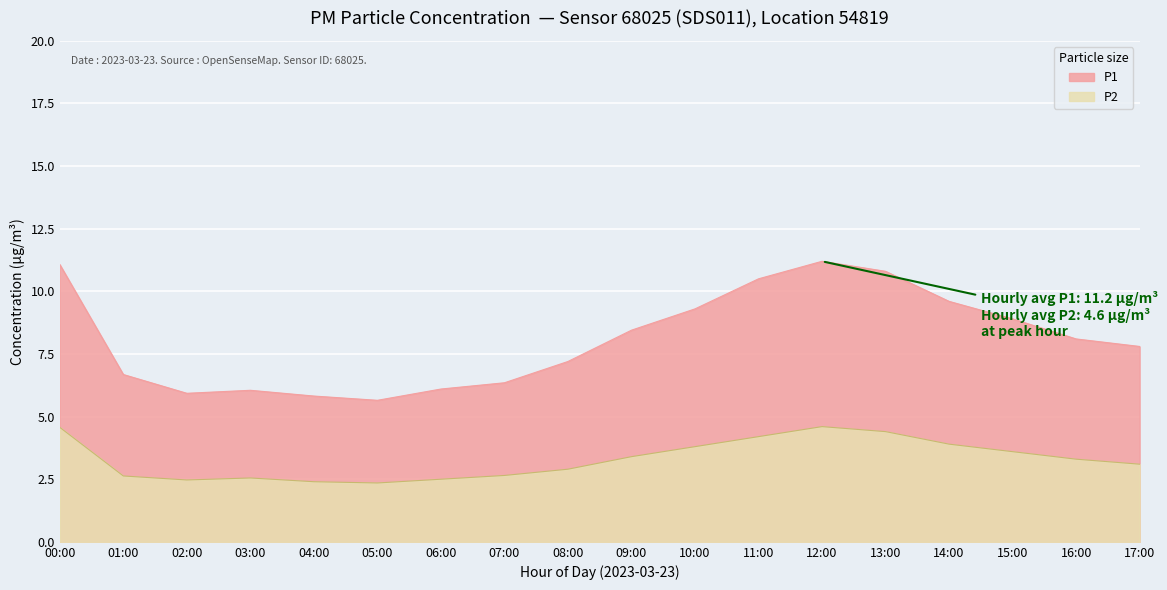

Which label corresponds to the largest value in the chart?

12:00